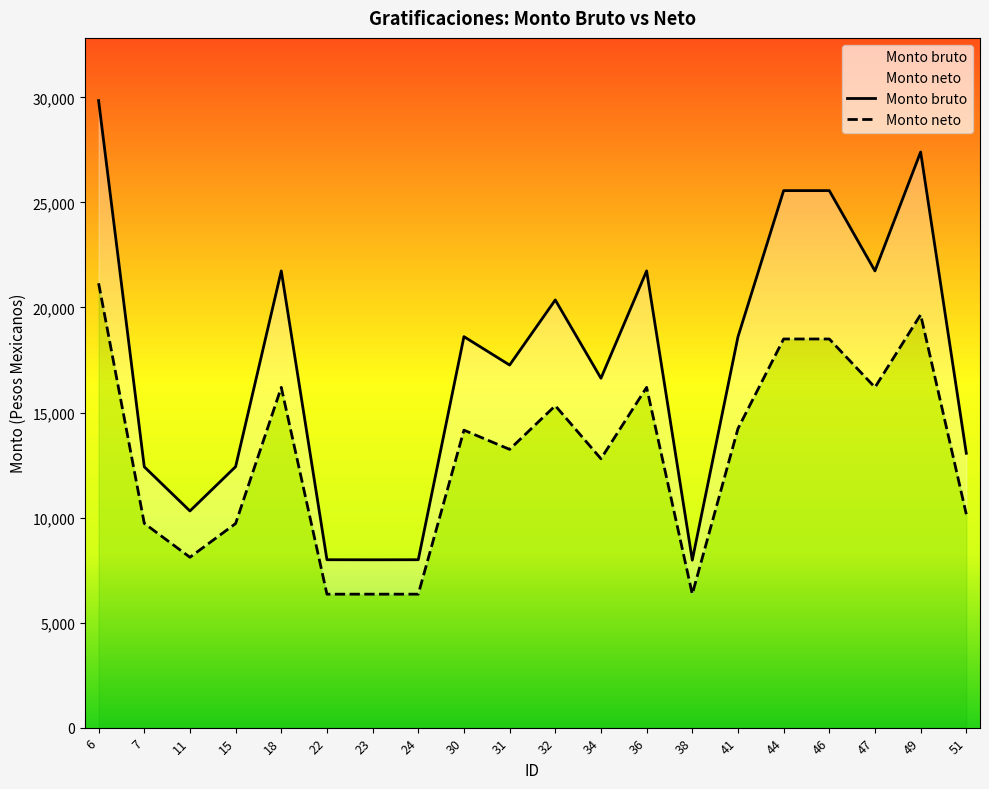

How many lines are shown in the chart?

2